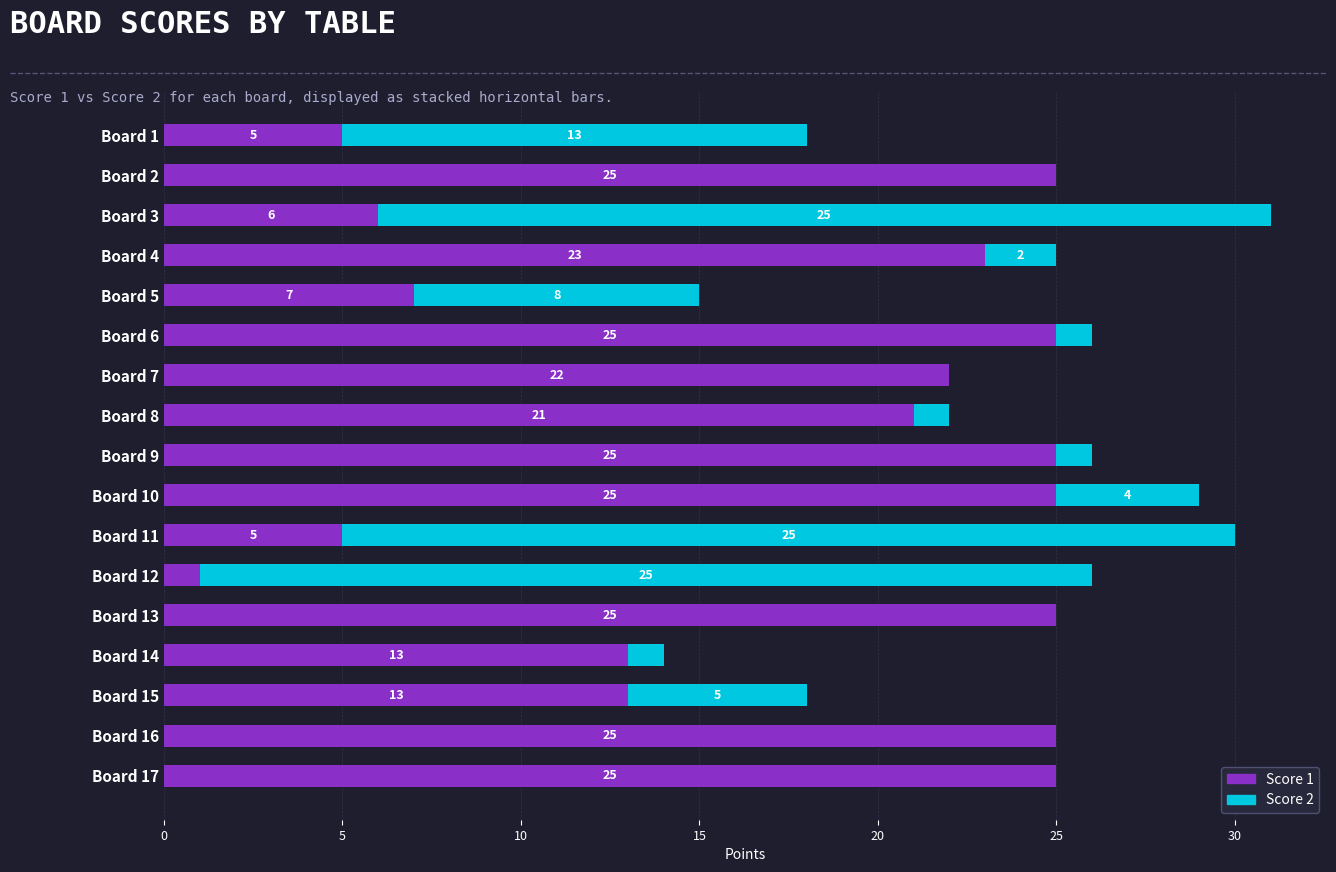

True or false: Score 1 has a value of 23 at Board 4.

True